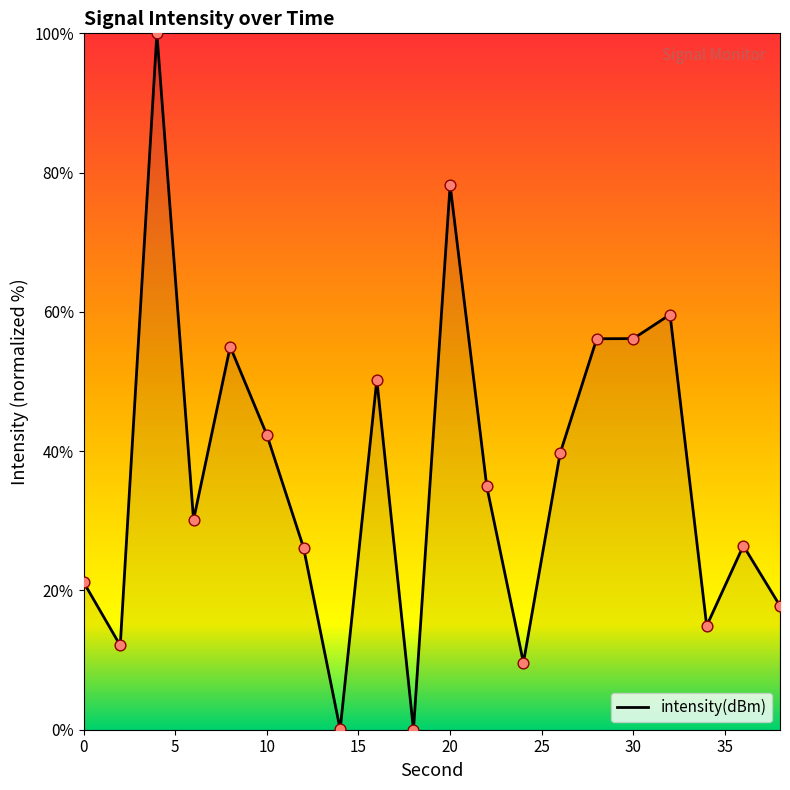

What is the greatest value displayed?

100.0